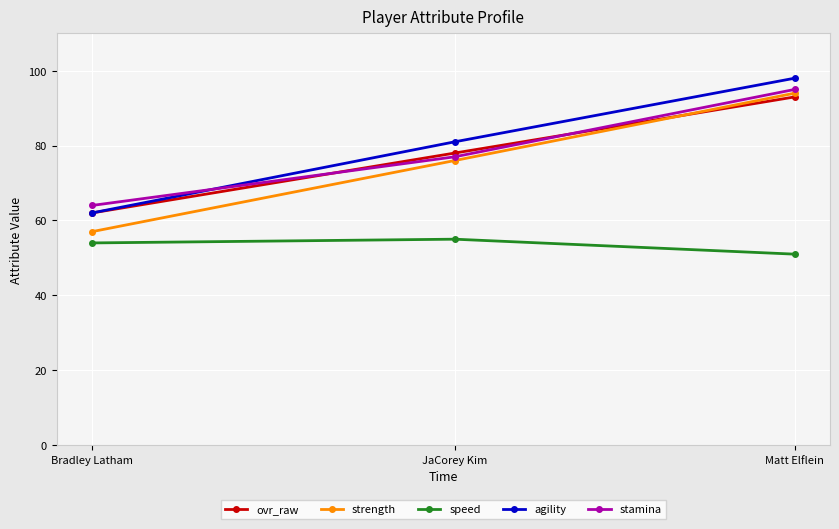

Reading left to right, what are all the values shown in this chart?

ovr_raw: Bradley Latham=62	JaCorey Kim=78	Matt Elflein=93
strength: Bradley Latham=57	JaCorey Kim=76	Matt Elflein=94
speed: Bradley Latham=54	JaCorey Kim=55	Matt Elflein=51
agility: Bradley Latham=62	JaCorey Kim=81	Matt Elflein=98
stamina: Bradley Latham=64	JaCorey Kim=77	Matt Elflein=95